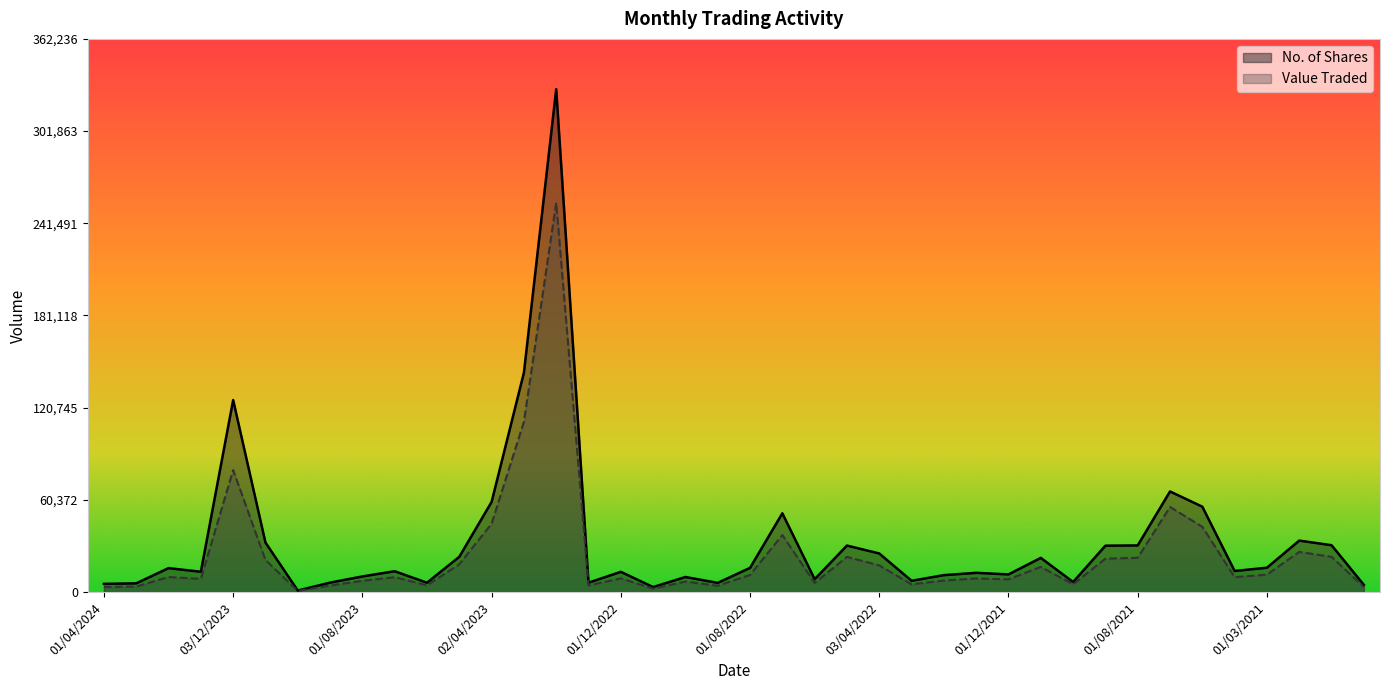

True or false: No. of Shares has a value of 46108 at 08/05/2022.

False